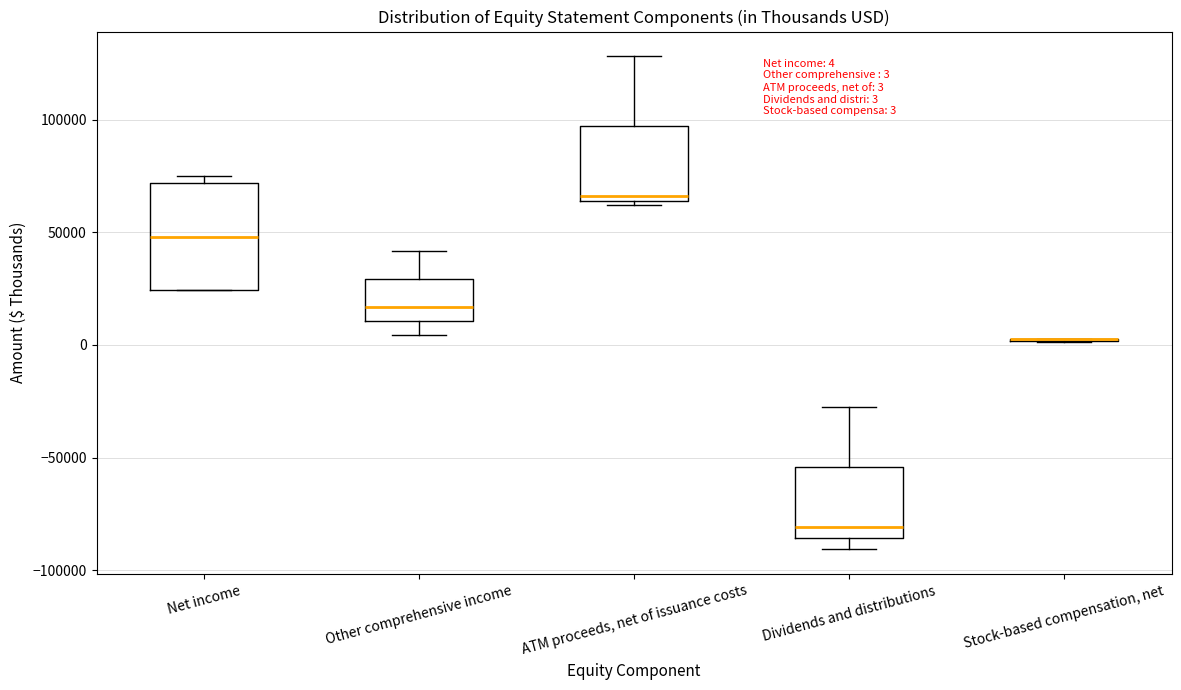

Which box is the tallest, from its lower edge to its upper edge?

Net income